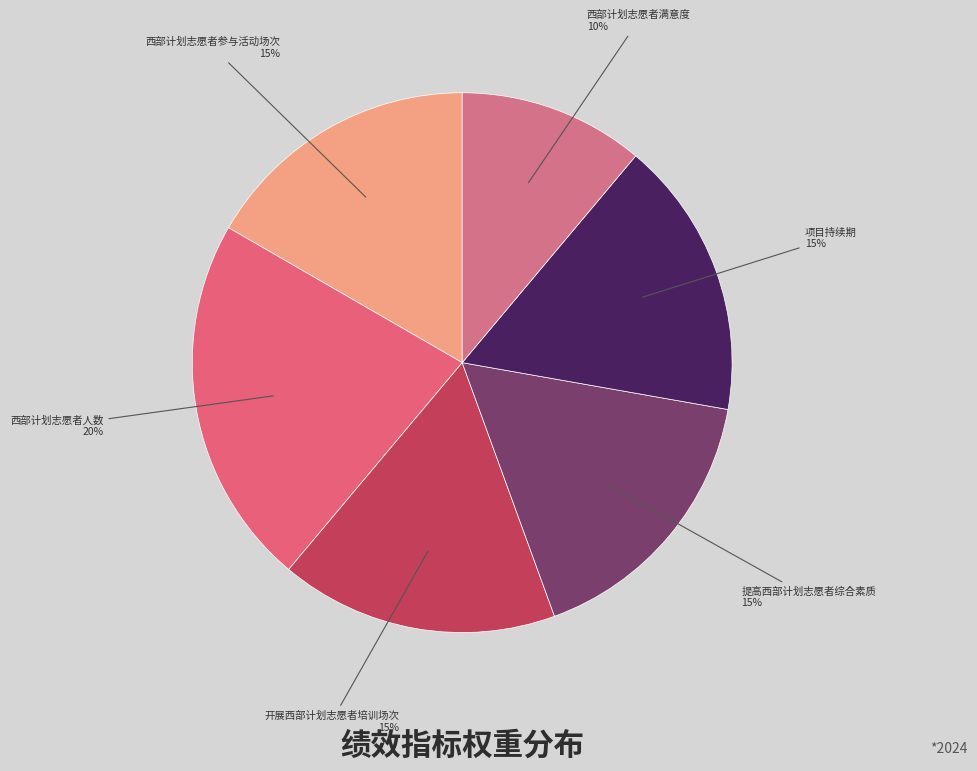

Is it true that 西部计划志愿者满意度 is 5% of the pie?

False